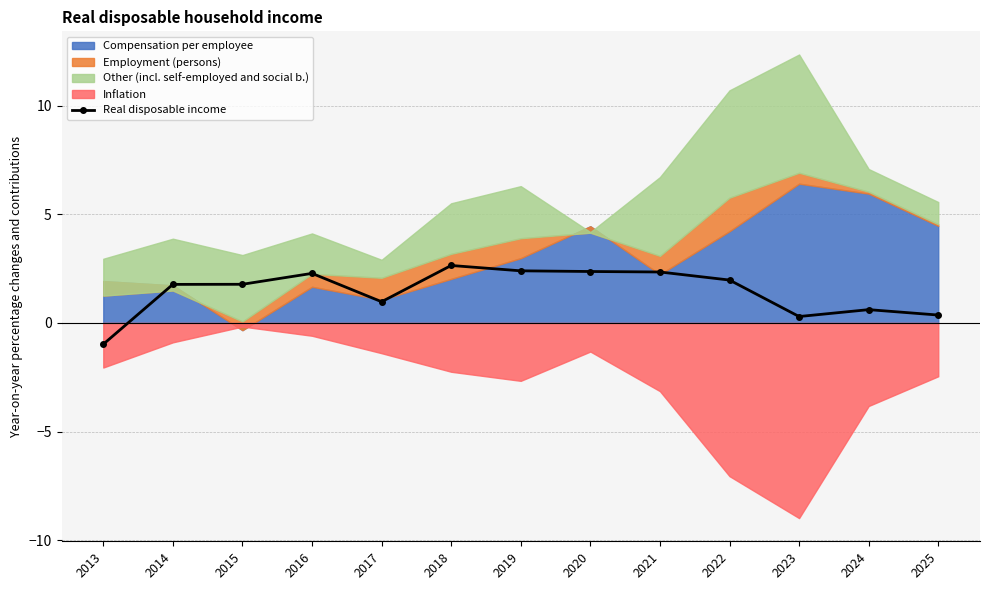

Reading right to left, what are all the values shown in this chart?

0.4	0.6	0.3	2.0	2.3	2.4	2.4	2.6	1.0	2.3	1.8	1.8	-1.0